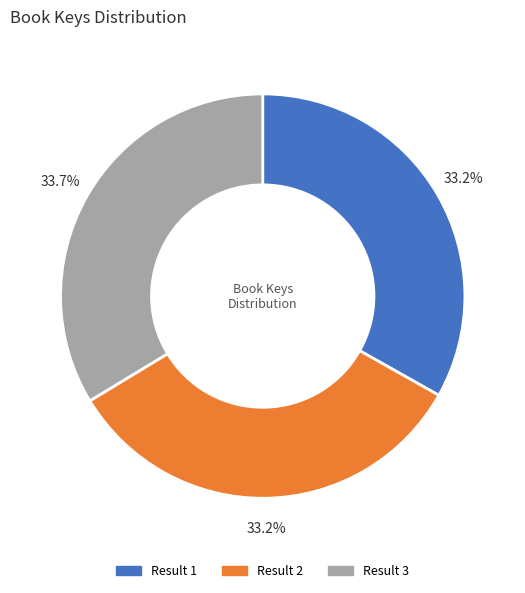

Count the number of slices in the pie.

3